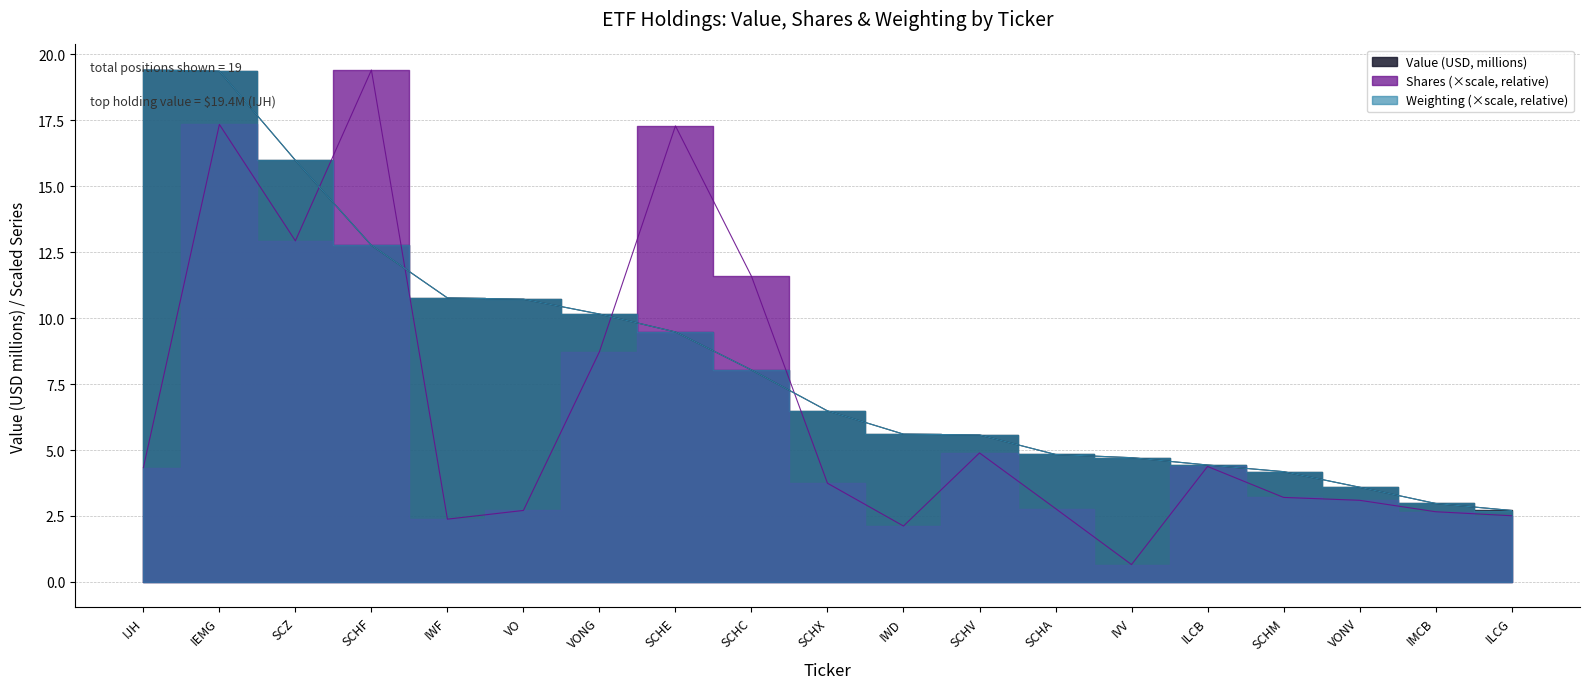

True or false: Weighting (%) has more than 0 interior local peaks.

False